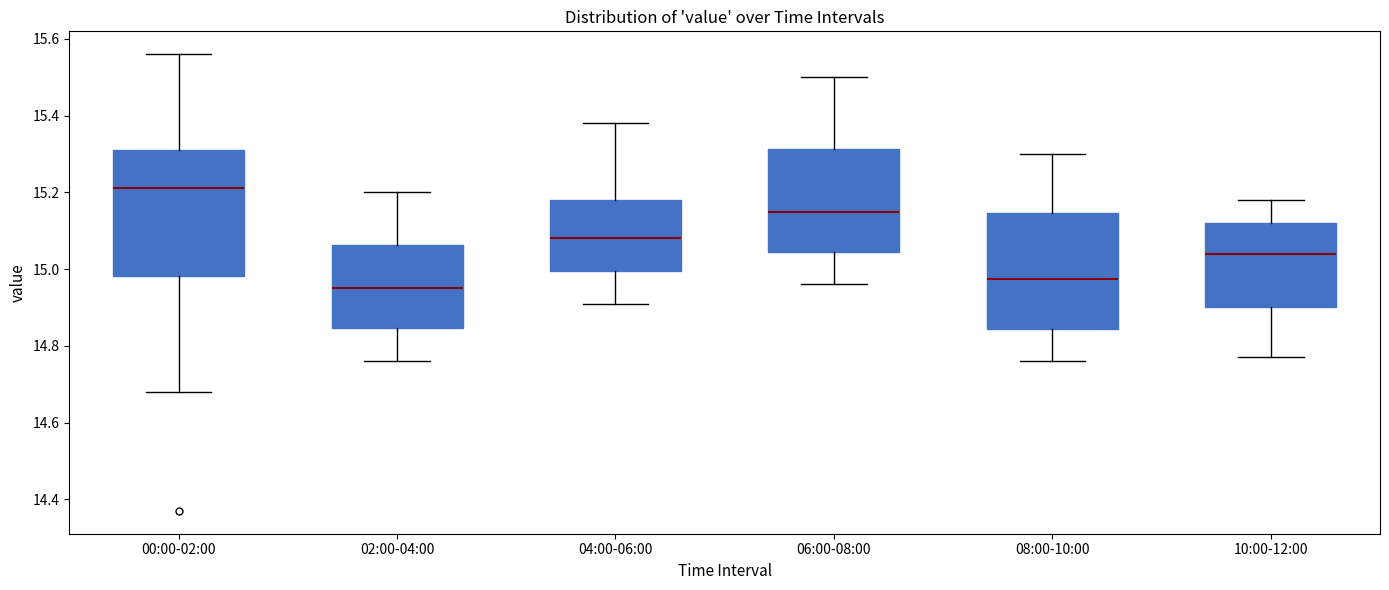

Which box has the lowest median line?

02:00-04:00